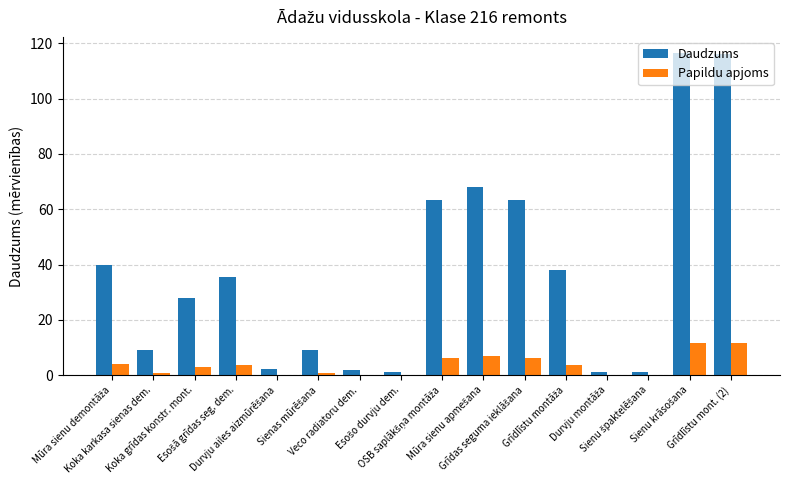

The Daudzums series shows 2.0 at Veco radiatoru dem.. True or false?

True